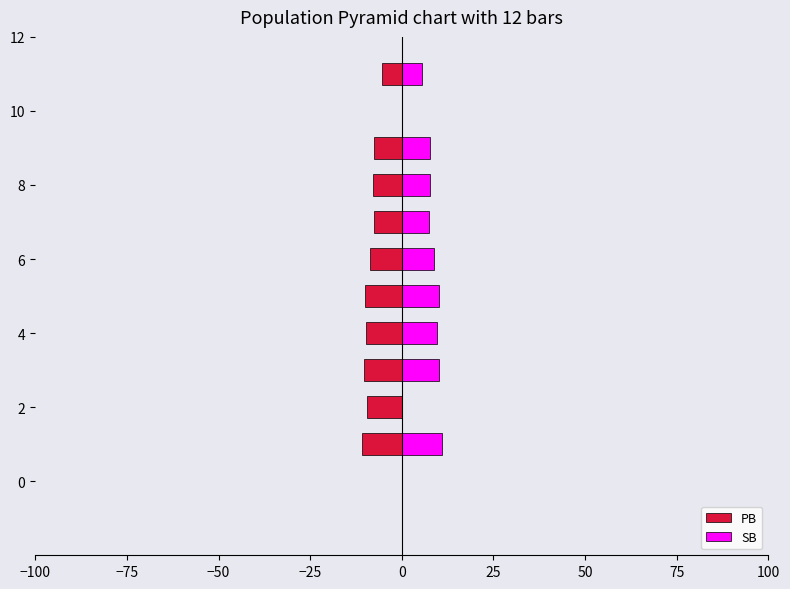

The SB series shows 0.0 at 0. True or false?

True